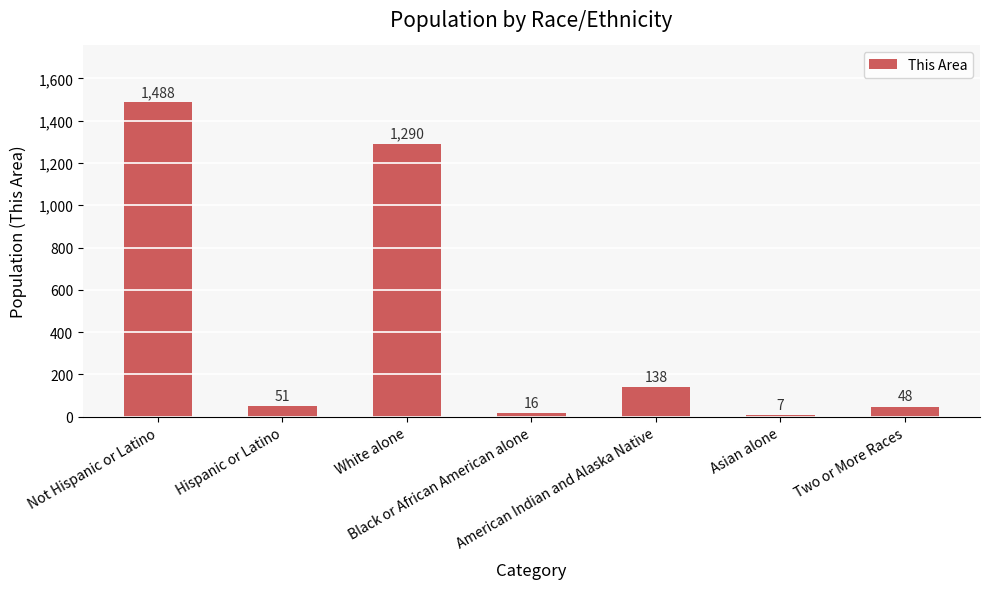

Reading left to right, what are all the values shown in this chart?

Not Hispanic or Latino=1488	Hispanic or Latino=51	White alone=1290	Black or African American alone=16	American Indian and Alaska Native=138	Asian alone=7	Two or More Races=48